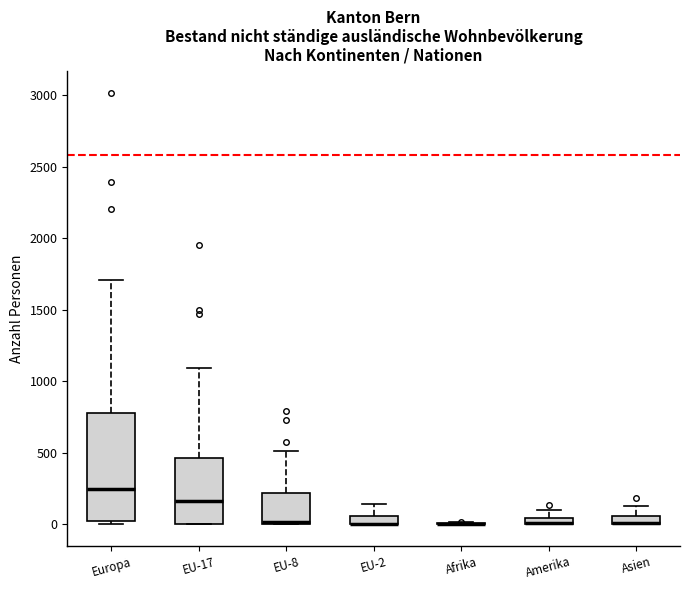

Comparing the boxes themselves (not the whiskers), which one is the tallest?

Europa